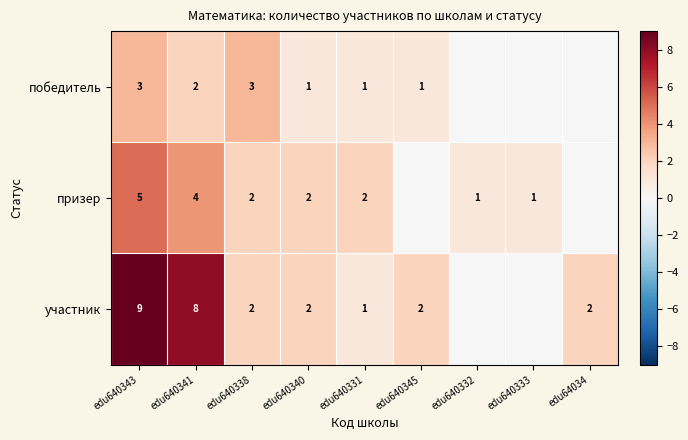

What is the sum of the призер values at edu640341 and edu640332?

5